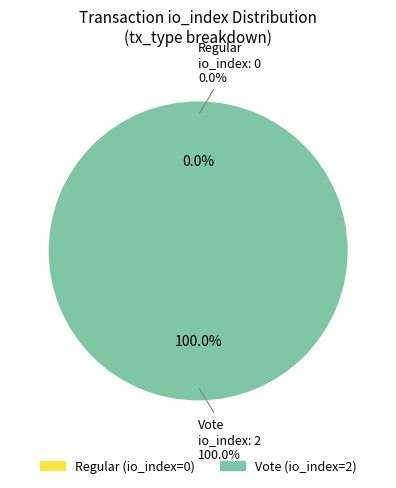

To the nearest percent, what percentage of the pie is Vote?

100%